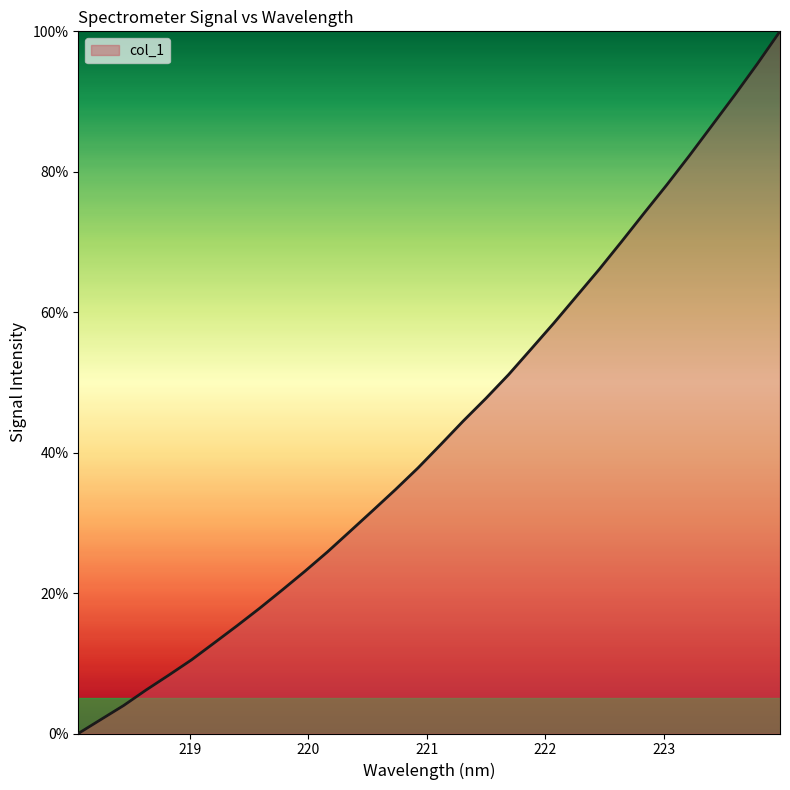

What is the maximum value shown in the chart?

100.0